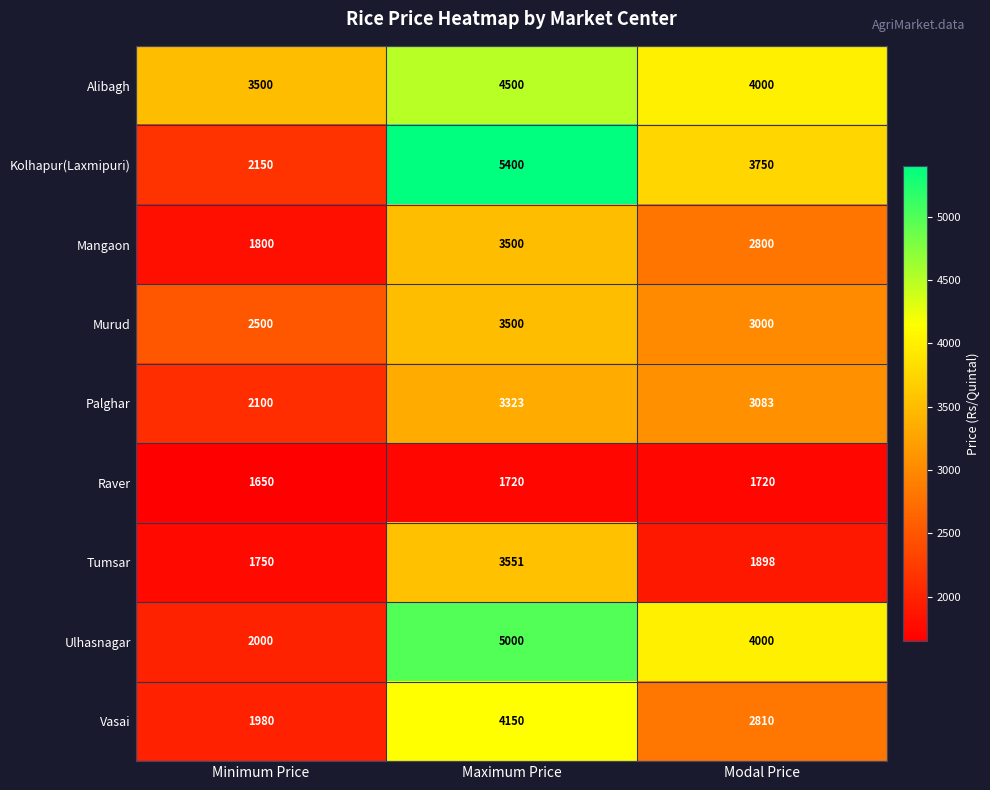

What value does the Alibagh series have at Minimum Price?

3500